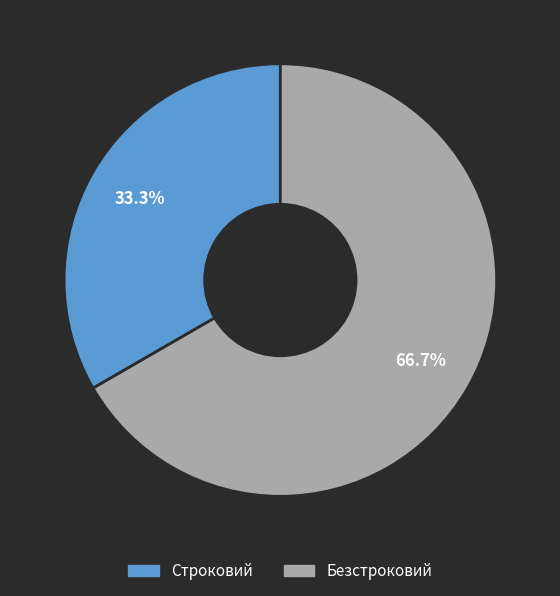

To the nearest percent, what percentage of the pie is Безстроковий?

67%